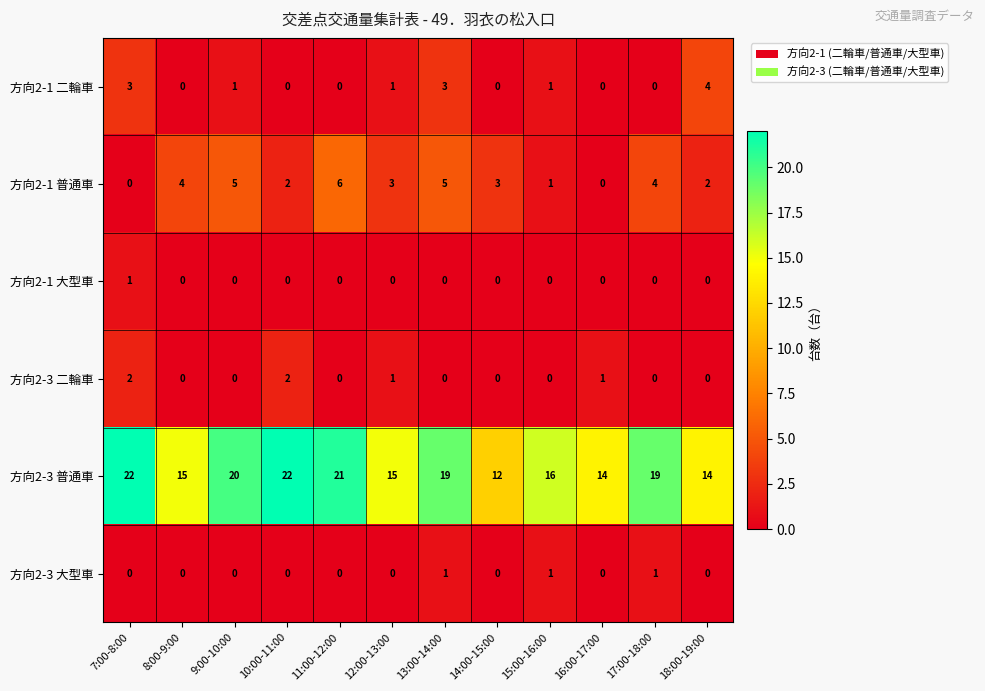

How many distinct data groups are displayed?

6